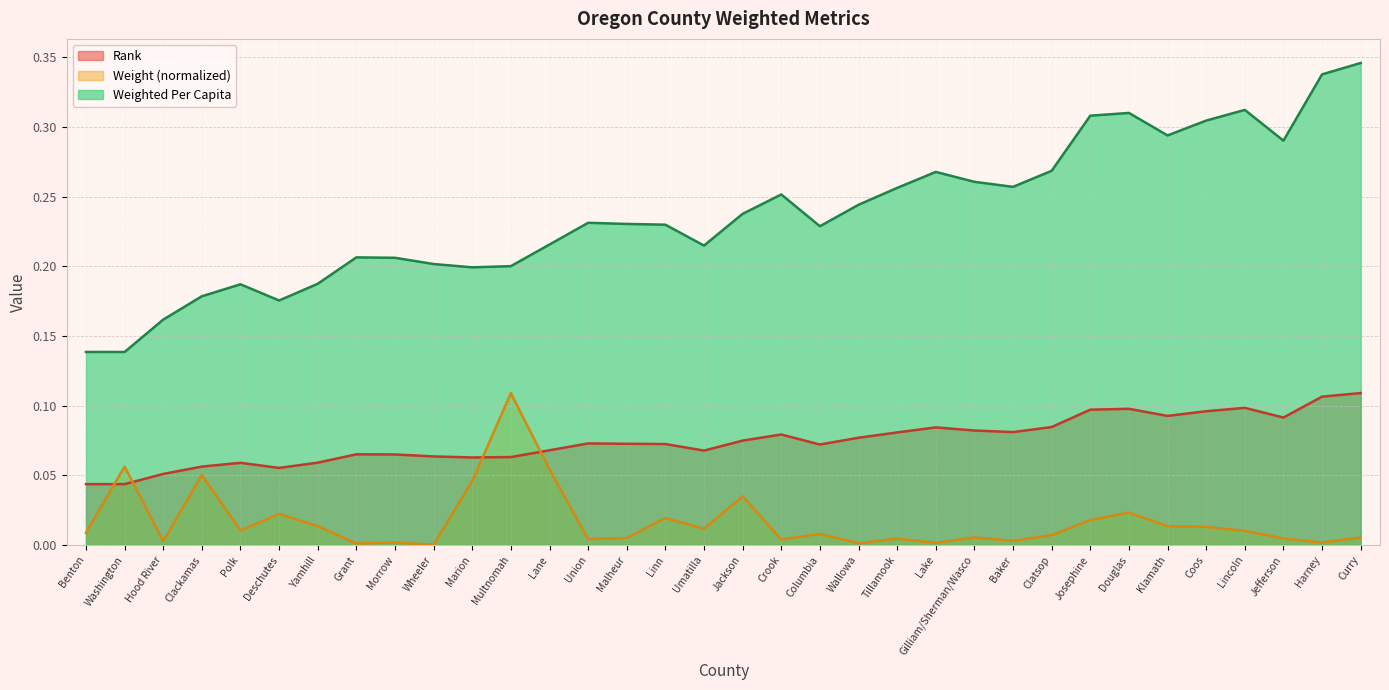

Rank the series at Deschutes from highest to lowest value.

Weighted Per Capita, Rank, Weight (normalized)